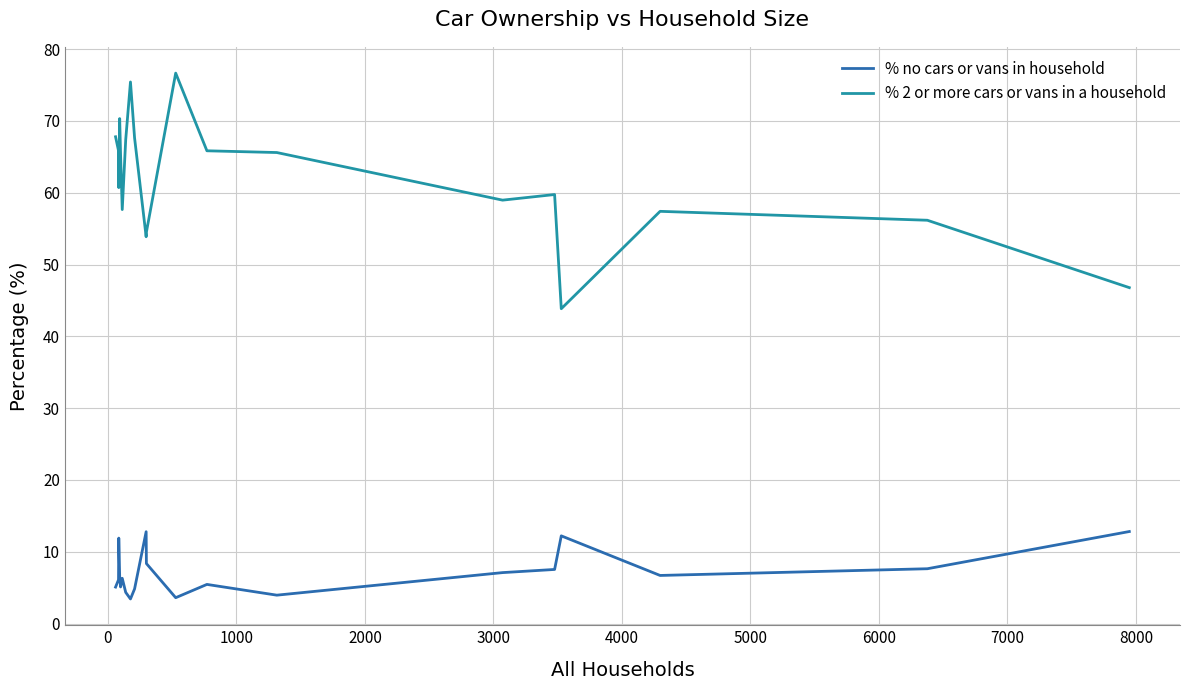

Which series has the widest spread of values?

% 2 or more cars or vans in a household